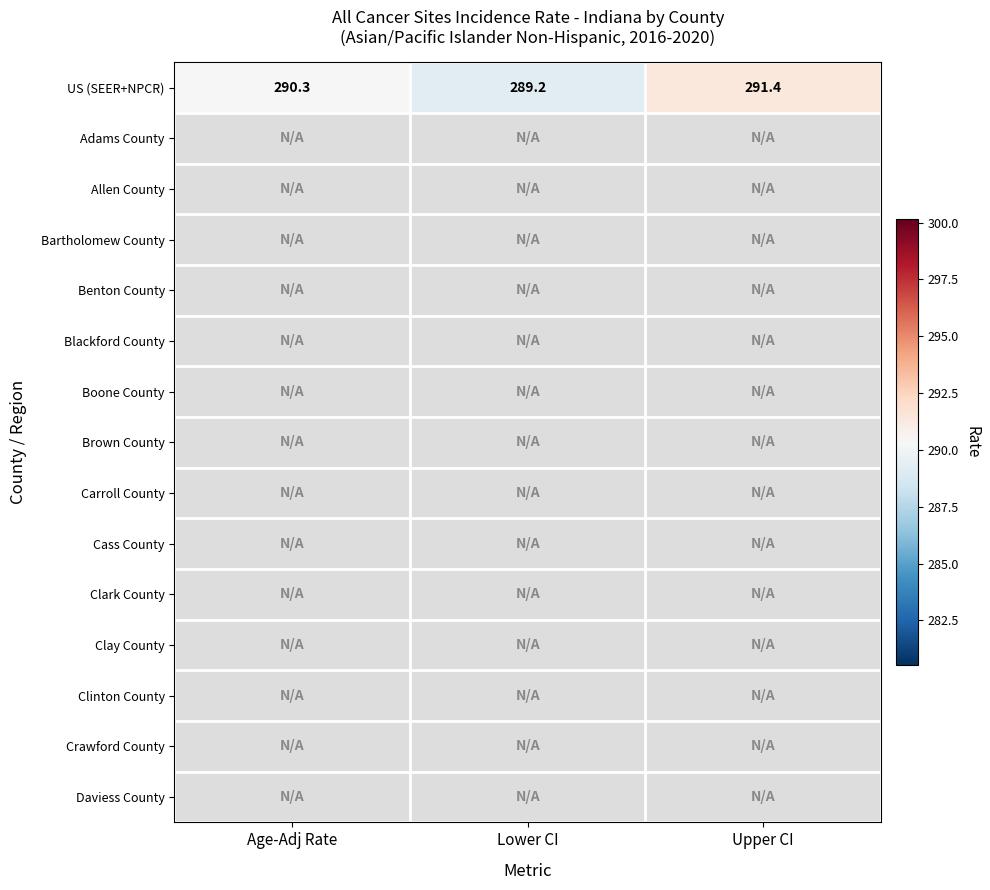

At how many categories does at least one series exceed 290?

2